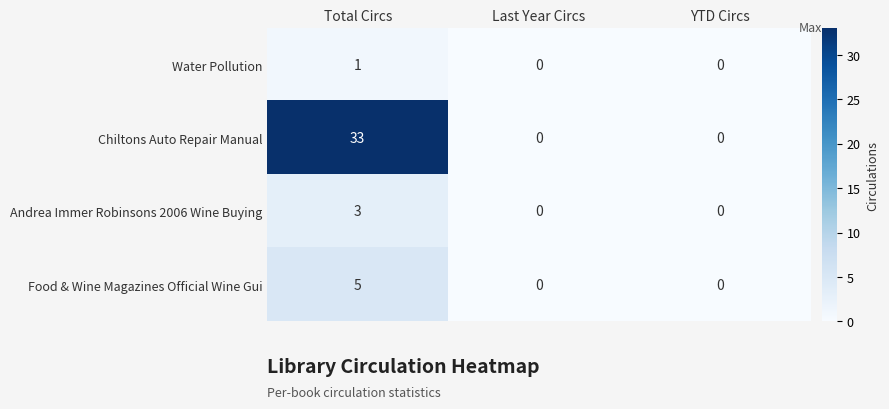

What is the greatest value displayed?

33